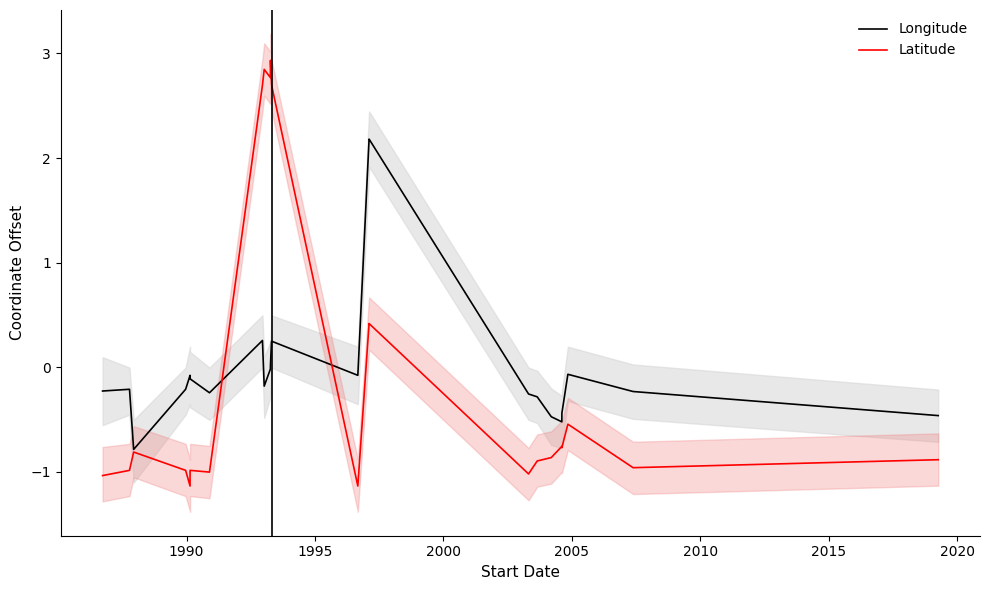

How many values in Latitude are below zero?

16